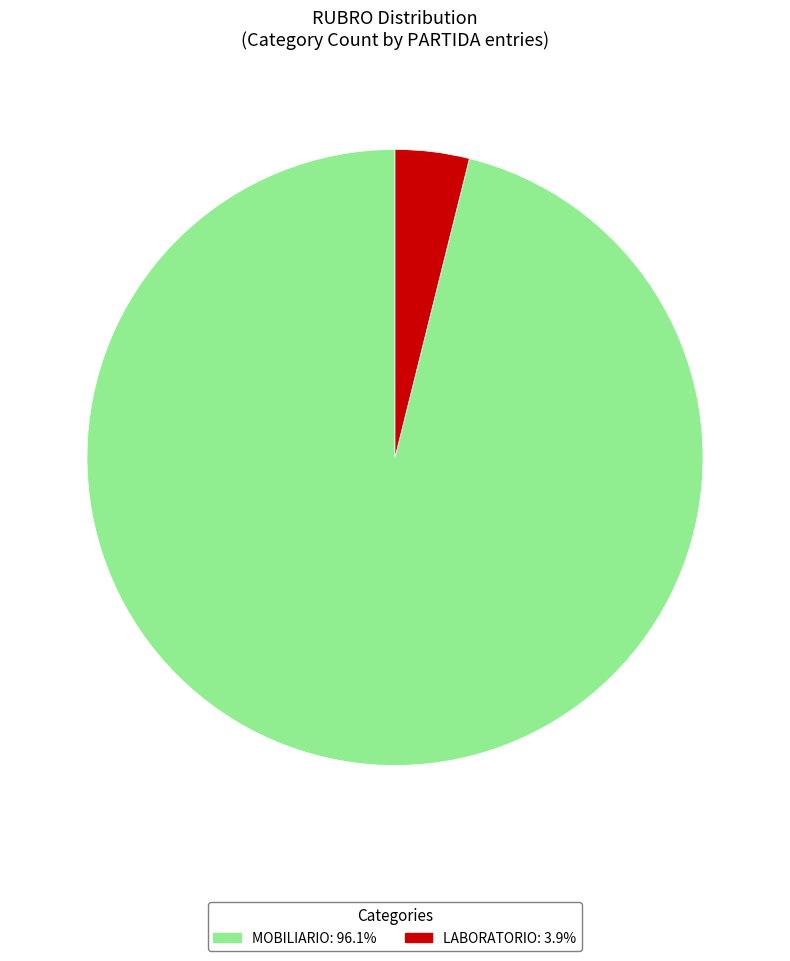

Does LABORATORIO represent more than half of the total?

No